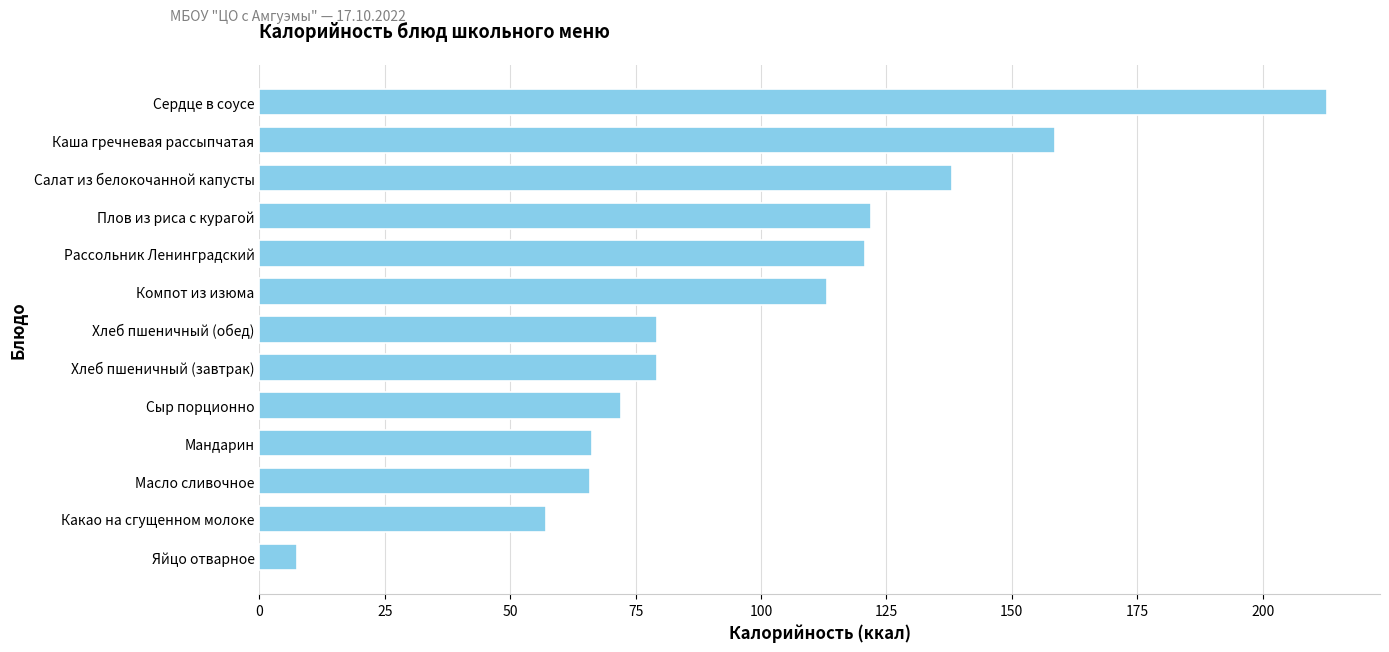

What is the sum of all values?

1292.5